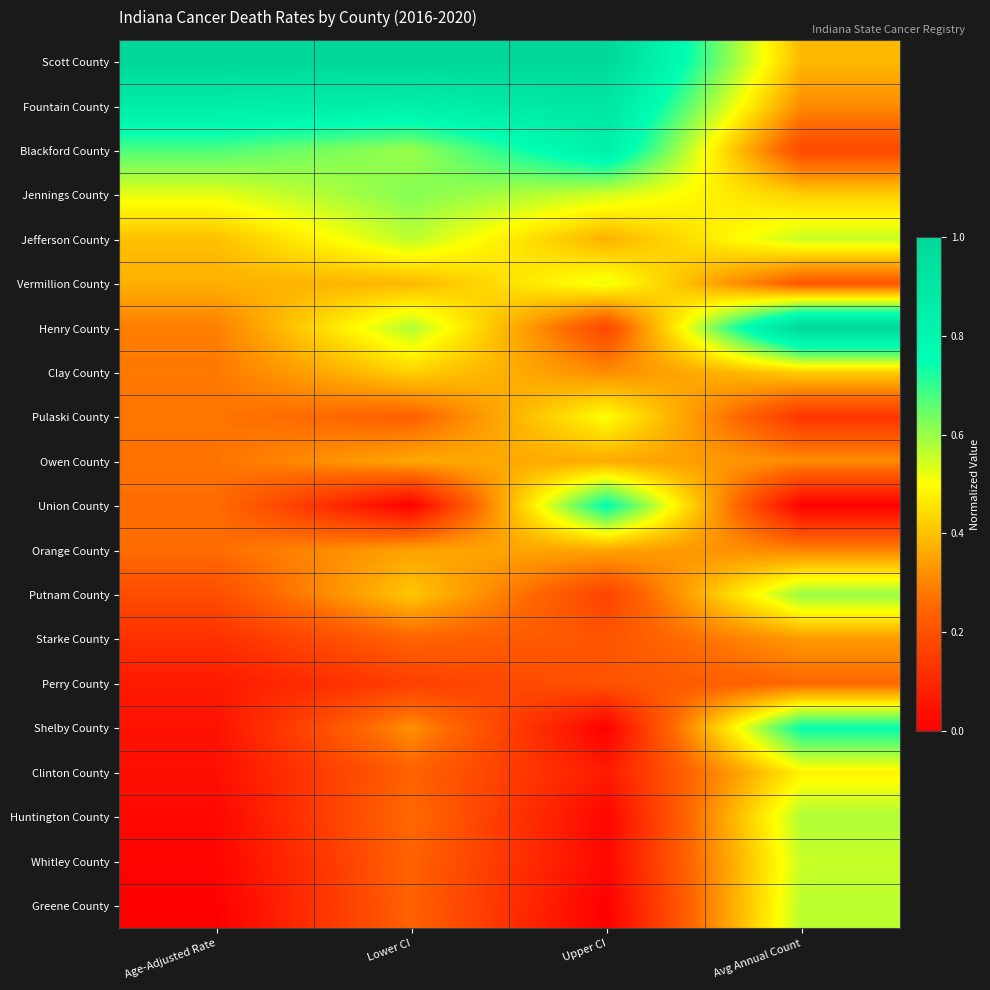

Reading left to right, transcribe all the data shown in this chart.

Scott County: Age-Adjusted Rate=1.0	Lower CI=1.0	Upper CI=1.0	Avg Annual Count=0.4
Fountain County: Age-Adjusted Rate=0.9	Lower CI=0.9	Upper CI=0.9	Avg Annual Count=0.3
Blackford County: Age-Adjusted Rate=0.7	Lower CI=0.6	Upper CI=0.8	Avg Annual Count=0.2
Jennings County: Age-Adjusted Rate=0.5	Lower CI=0.6	Upper CI=0.5	Avg Annual Count=0.4
Jefferson County: Age-Adjusted Rate=0.4	Lower CI=0.6	Upper CI=0.4	Avg Annual Count=0.6
Vermillion County: Age-Adjusted Rate=0.4	Lower CI=0.4	Upper CI=0.5	Avg Annual Count=0.2
Henry County: Age-Adjusted Rate=0.3	Lower CI=0.6	Upper CI=0.2	Avg Annual Count=1.0
Clay County: Age-Adjusted Rate=0.3	Lower CI=0.4	Upper CI=0.3	Avg Annual Count=0.4
Pulaski County: Age-Adjusted Rate=0.3	Lower CI=0.2	Upper CI=0.5	Avg Annual Count=0.1
Owen County: Age-Adjusted Rate=0.3	Lower CI=0.4	Upper CI=0.4	Avg Annual Count=0.3
Union County: Age-Adjusted Rate=0.3	Lower CI=0.0	Upper CI=0.8	Avg Annual Count=0.0
Orange County: Age-Adjusted Rate=0.3	Lower CI=0.4	Upper CI=0.4	Avg Annual Count=0.3
Putnam County: Age-Adjusted Rate=0.2	Lower CI=0.4	Upper CI=0.2	Avg Annual Count=0.6
Starke County: Age-Adjusted Rate=0.1	Lower CI=0.2	Upper CI=0.2	Avg Annual Count=0.3
Perry County: Age-Adjusted Rate=0.1	Lower CI=0.2	Upper CI=0.2	Avg Annual Count=0.3
Shelby County: Age-Adjusted Rate=0.0	Lower CI=0.3	Upper CI=0.0	Avg Annual Count=0.7
Clinton County: Age-Adjusted Rate=0.0	Lower CI=0.2	Upper CI=0.1	Avg Annual Count=0.5
Huntington County: Age-Adjusted Rate=0.0	Lower CI=0.3	Upper CI=0.0	Avg Annual Count=0.6
Whitley County: Age-Adjusted Rate=0.0	Lower CI=0.2	Upper CI=0.0	Avg Annual Count=0.6
Greene County: Age-Adjusted Rate=0.0	Lower CI=0.2	Upper CI=0.0	Avg Annual Count=0.6